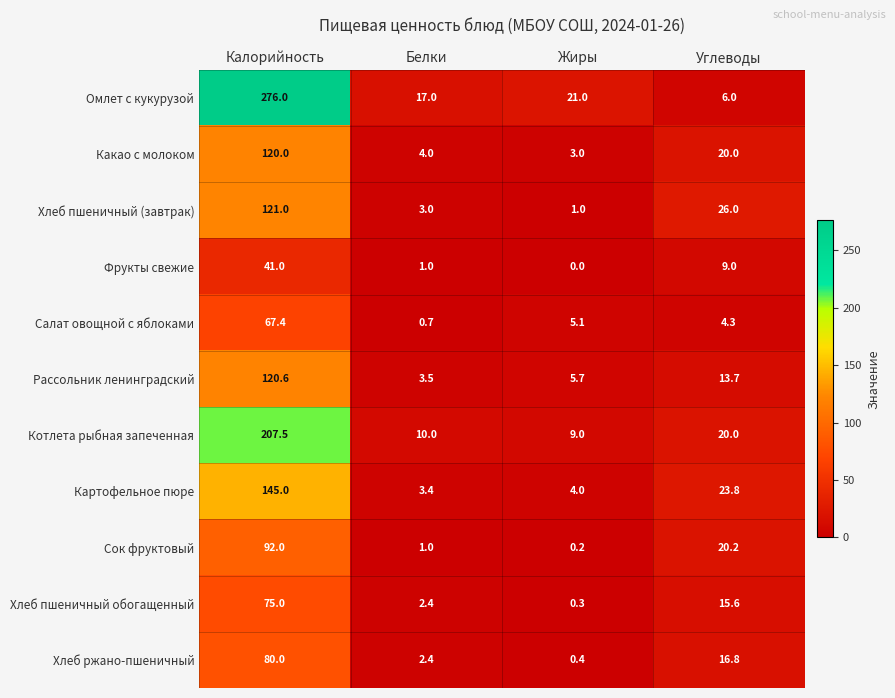

Which category has the lowest value across all series?

Жиры